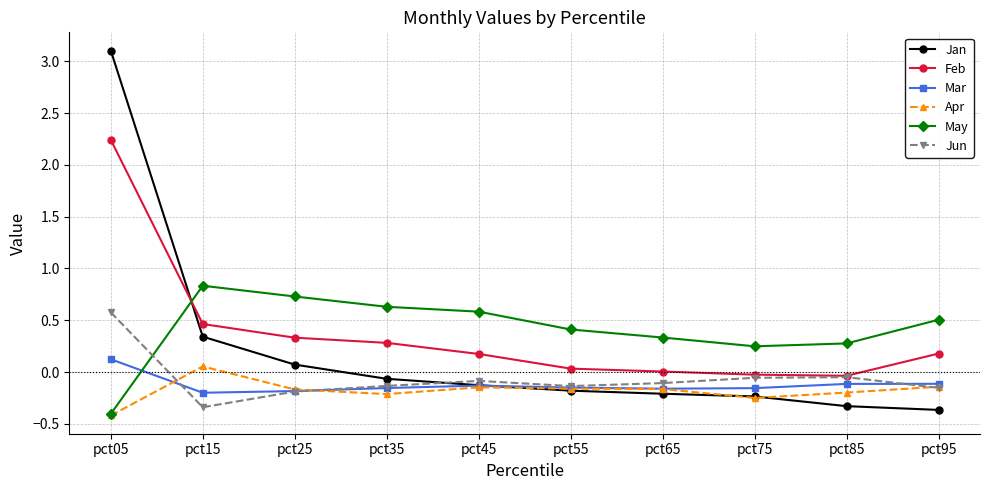

How many lines are shown in the chart?

6